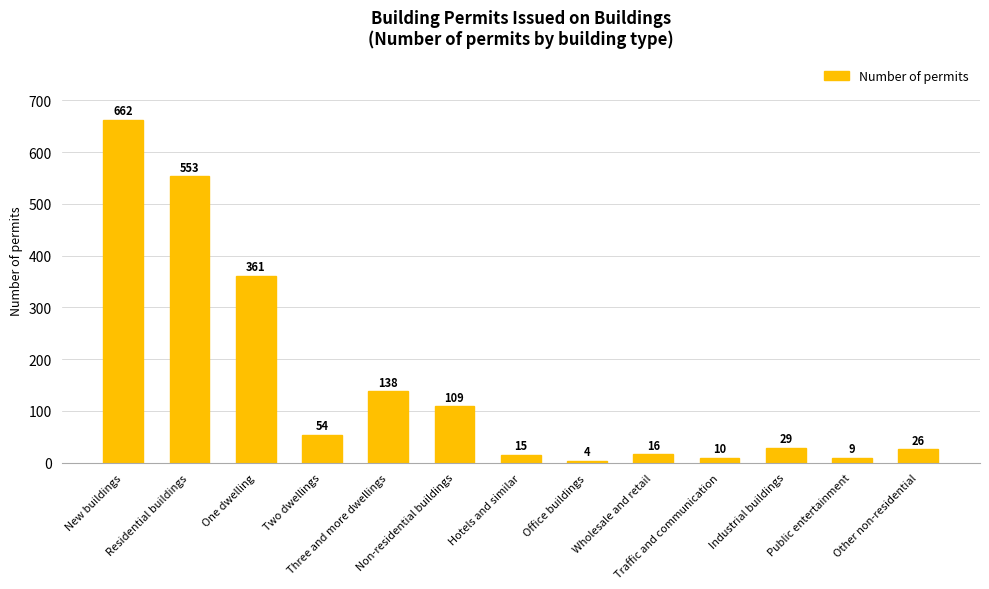

List the labels in order of value, largest first.

New buildings, Residential buildings, One dwelling, Three and more dwellings, Non-residential buildings, Two dwellings, Industrial buildings, Other non-residential, Wholesale and retail, Hotels and similar, Traffic and communication, Public entertainment, Office buildings